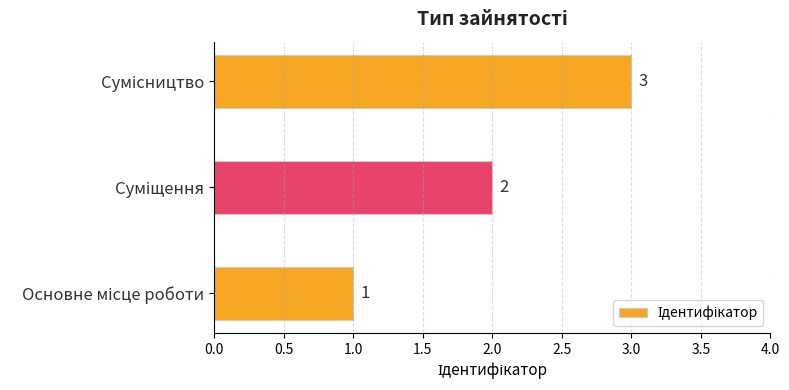

Count the values in the range 1 to 3.

3